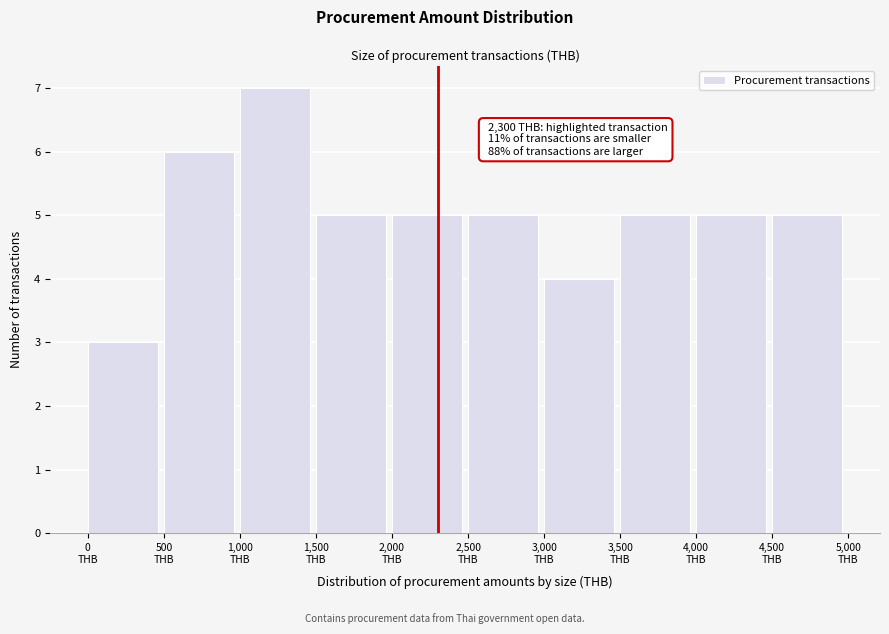

Which range on the x-axis has the tallest bar?

1000 to 1500